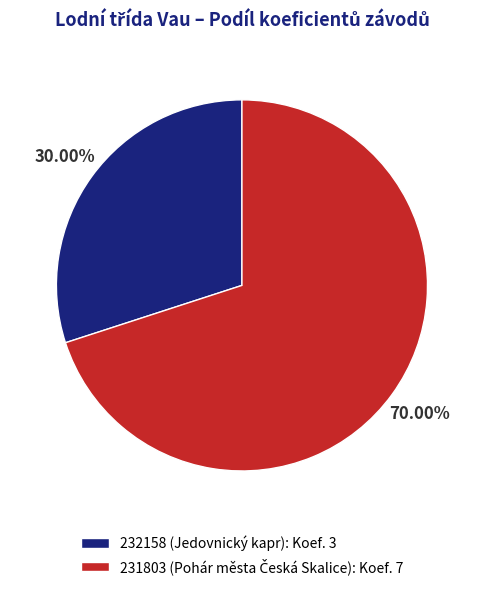

Does 232158 (Jedovnický kapr) account for over 50% of the chart?

No